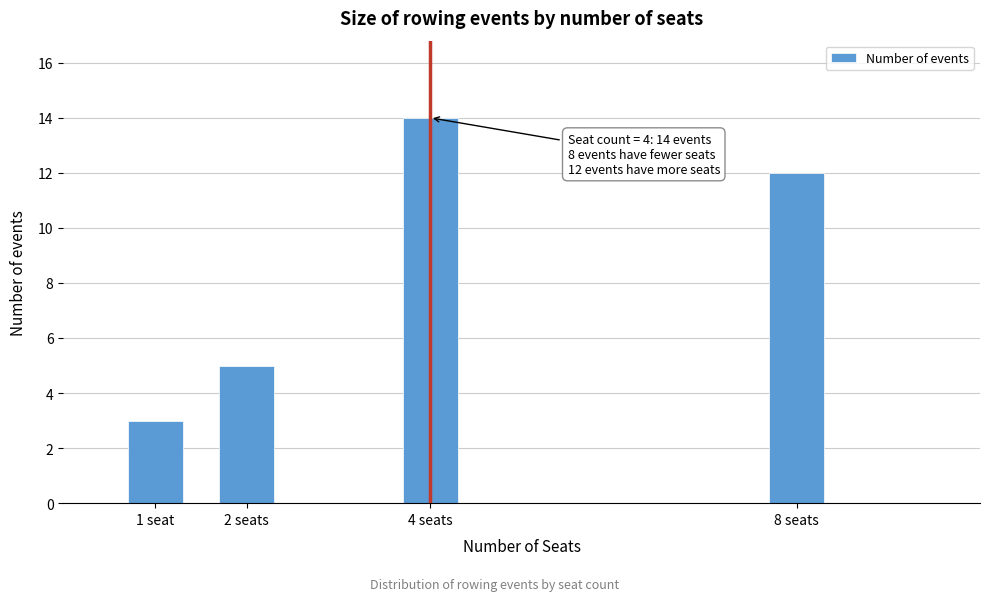

Reading left to right, extract all data points from this chart.

3	5	14	12